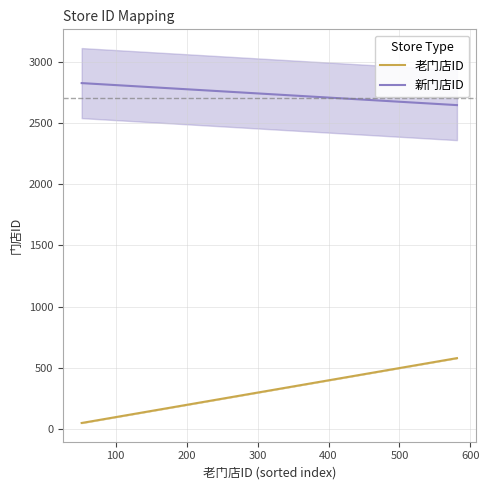

Which has a higher value, 33 or 19?

33